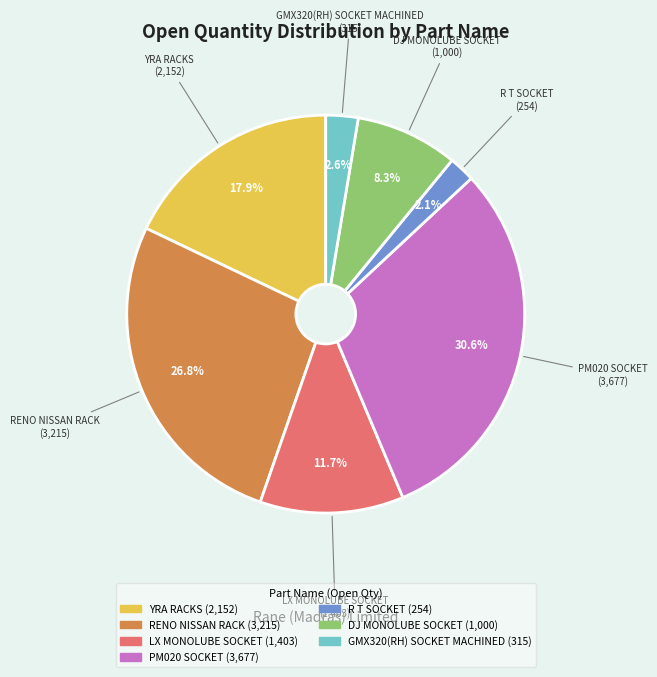

To the nearest percent, what is the combined percentage of LX MONOLUBE SOCKET and RENO NISSAN RACK?

38%